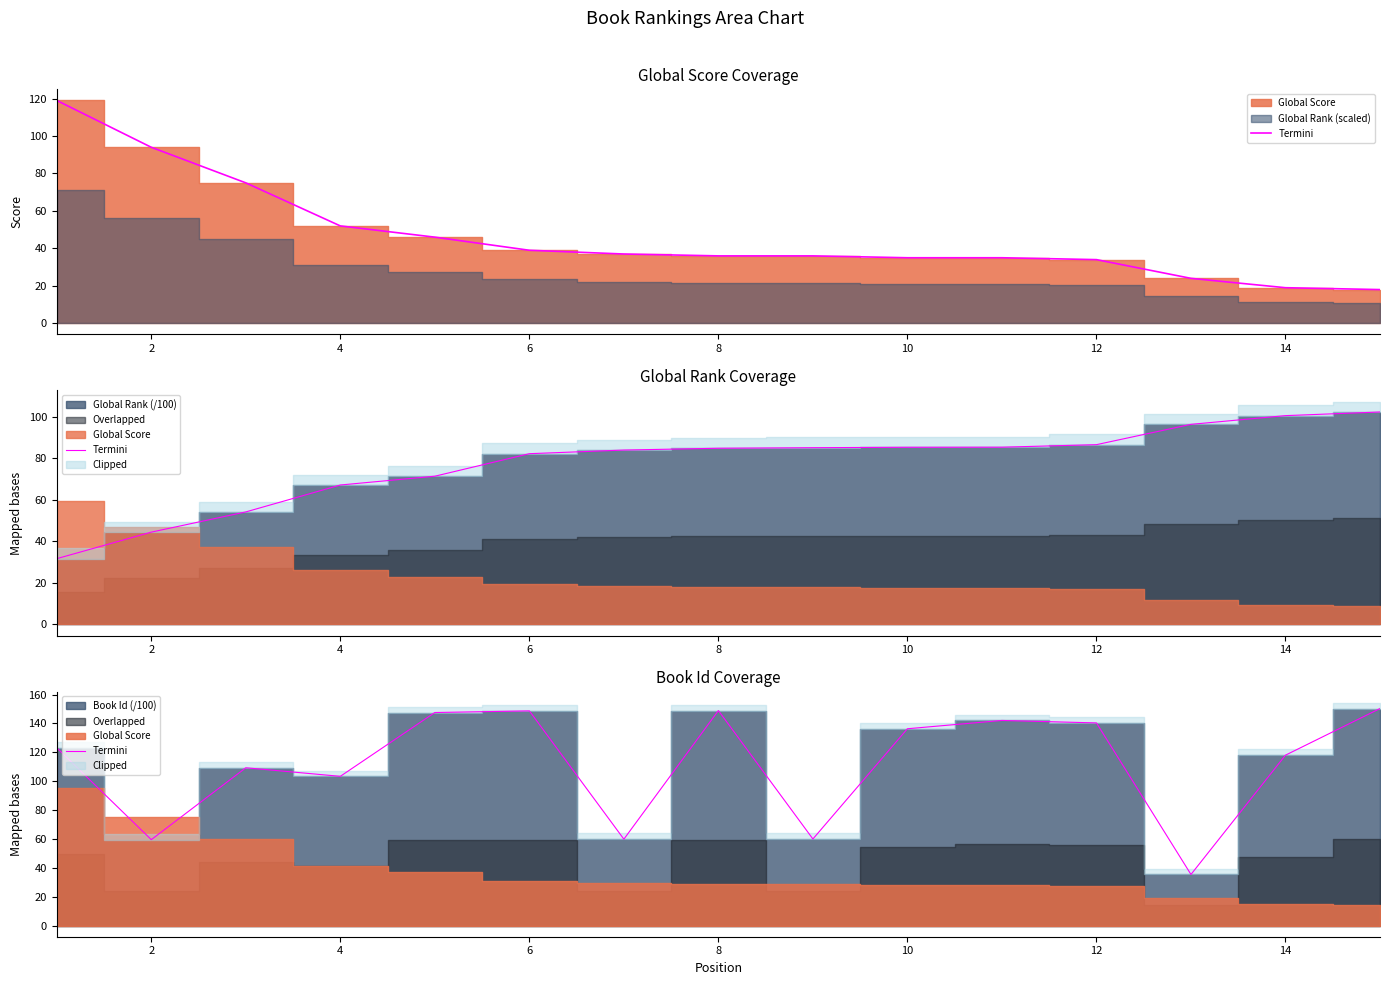

Count the number of categories in the chart.

15